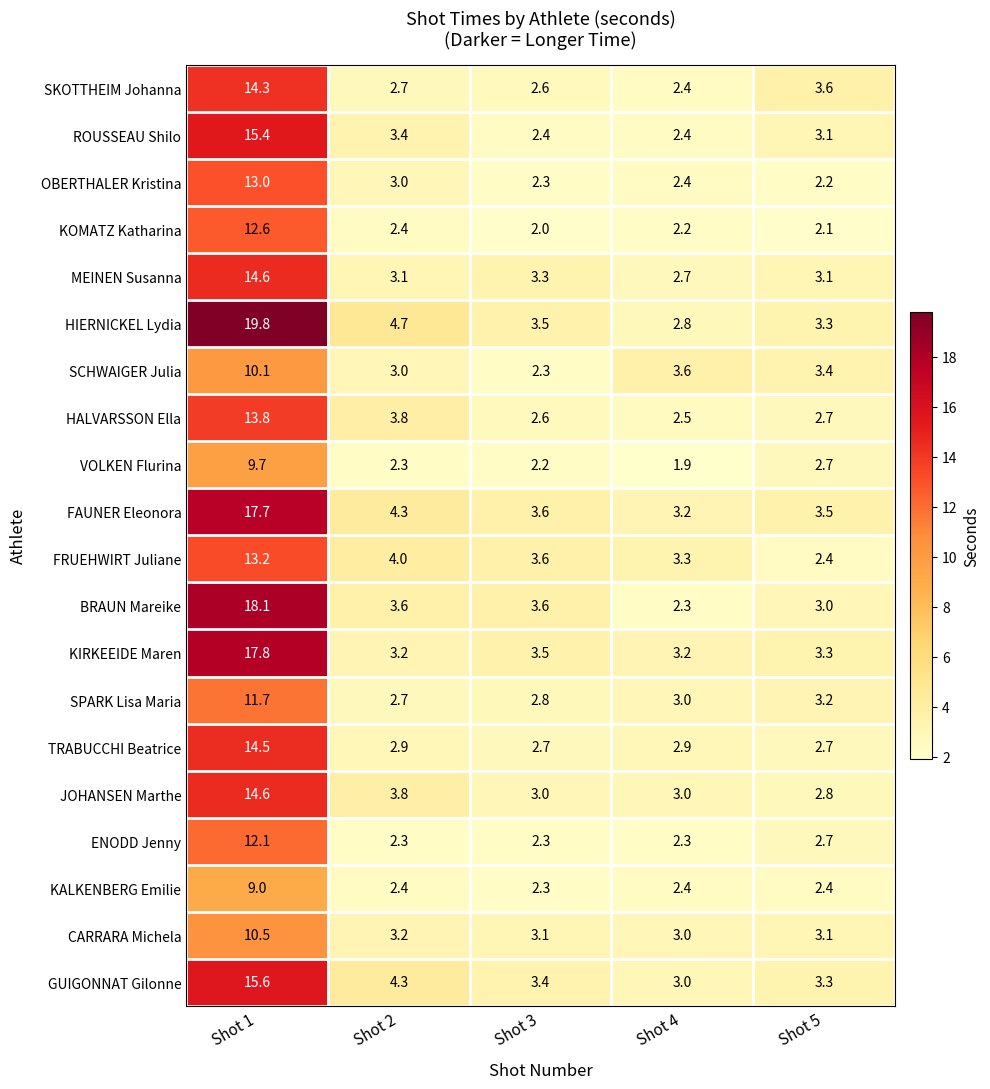

Where does the ROUSSEAU Shilo series first go above 3?

Shot 1